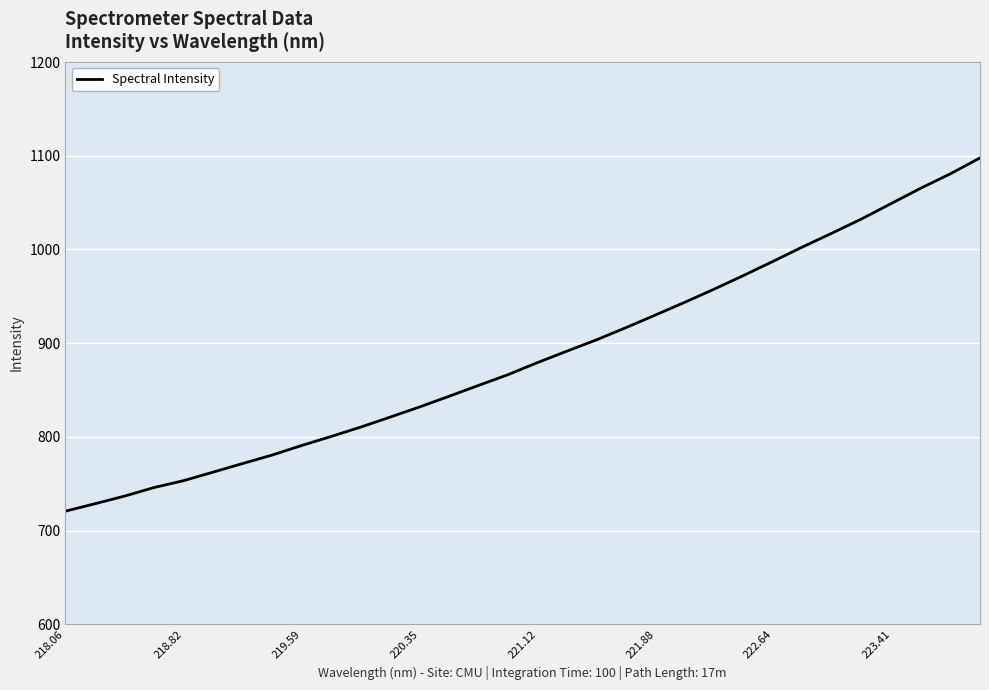

What is the greatest value displayed?

1097.7